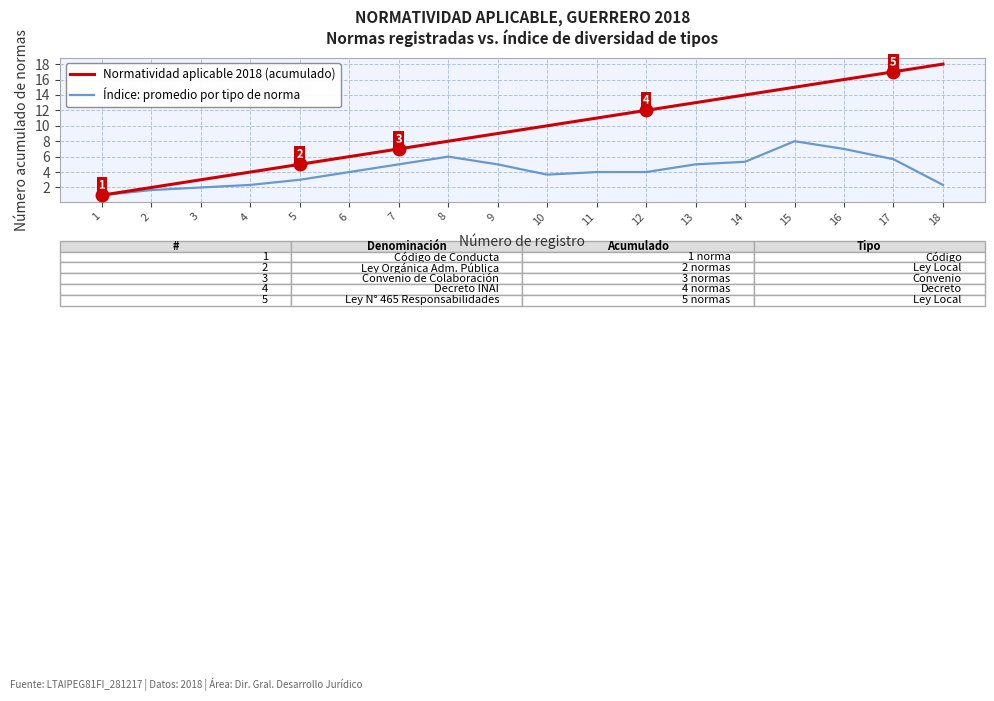

True or false: Normatividad aplicable 2018 (acumulado) has more than 1 points higher than both neighbors.

False